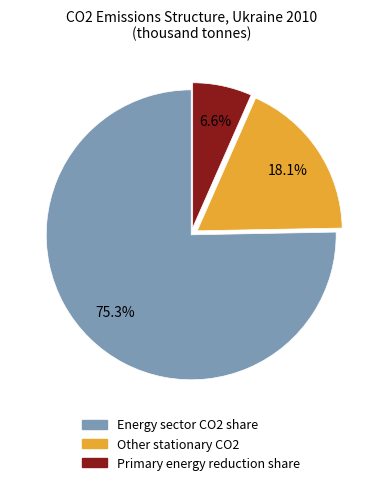

What is the smallest slice in the pie chart?

Primary energy reduction share